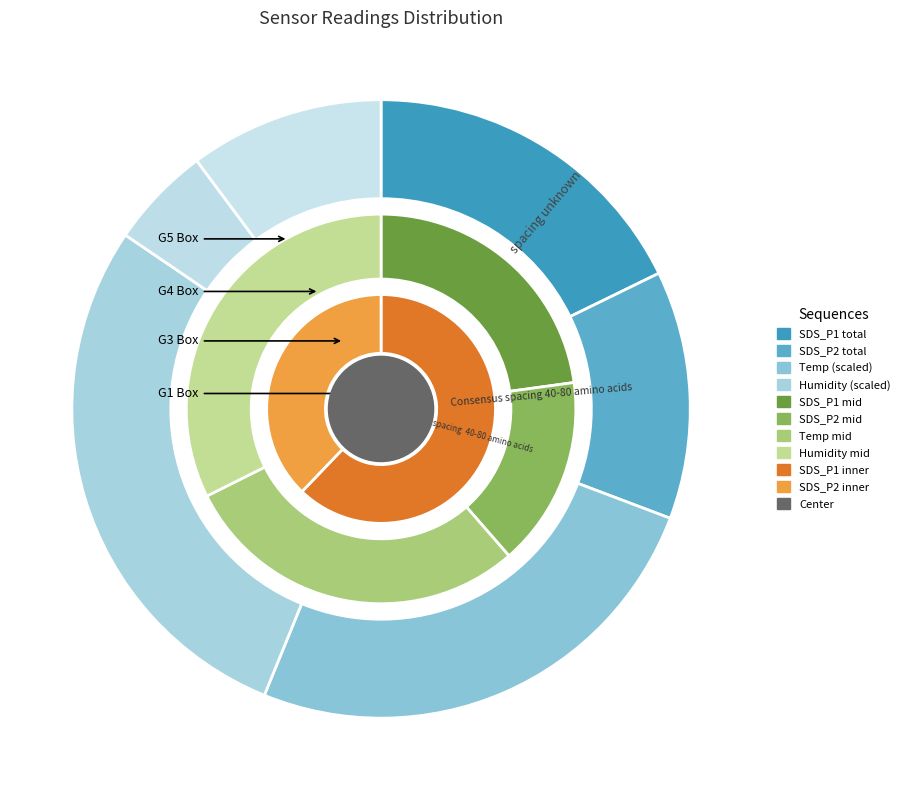

To the nearest percent, what percentage of the pie is 17?

3%